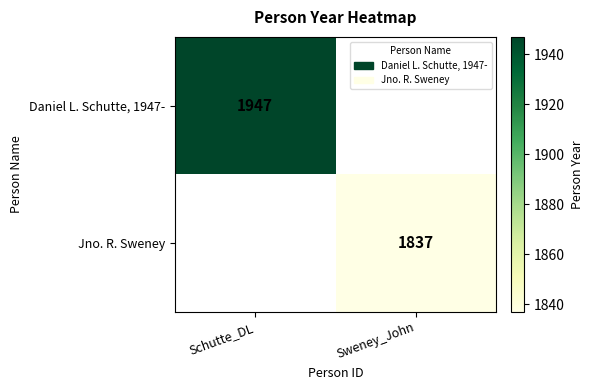

Is the value of Daniel L. Schutte, 1947- at Schutte_DL greater than the value of Jno. R. Sweney at Sweney_John?

Yes